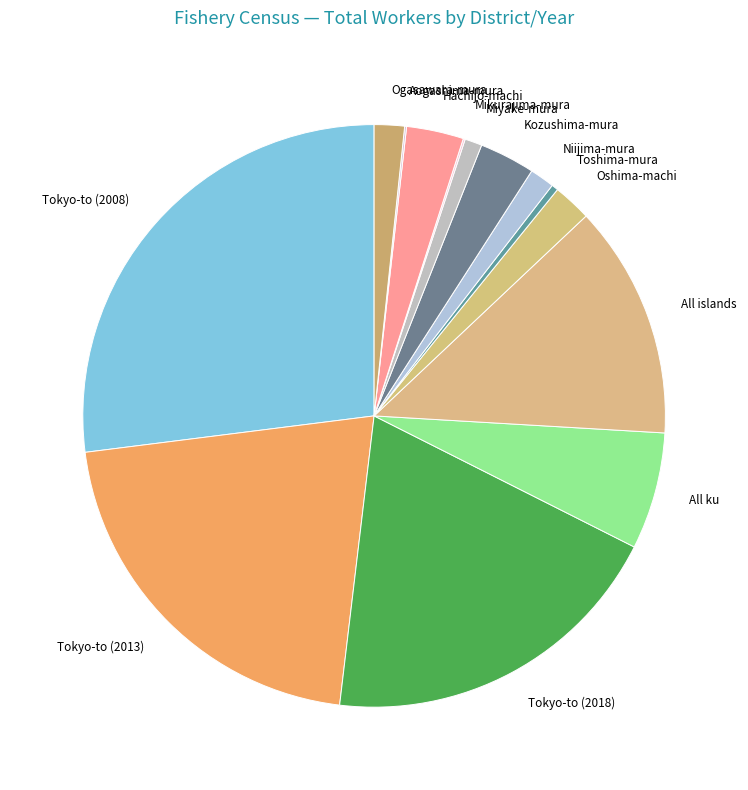

Which category has the biggest portion of the pie?

Tokyo-to (2008)